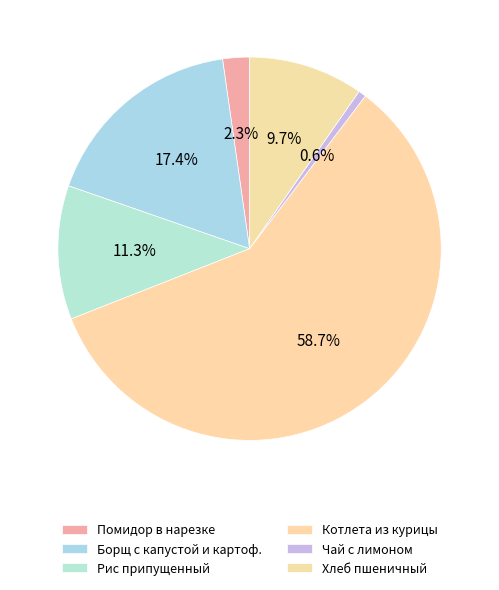

Between Котлета из курицы and Хлеб пшеничный, which is larger?

Котлета из курицы